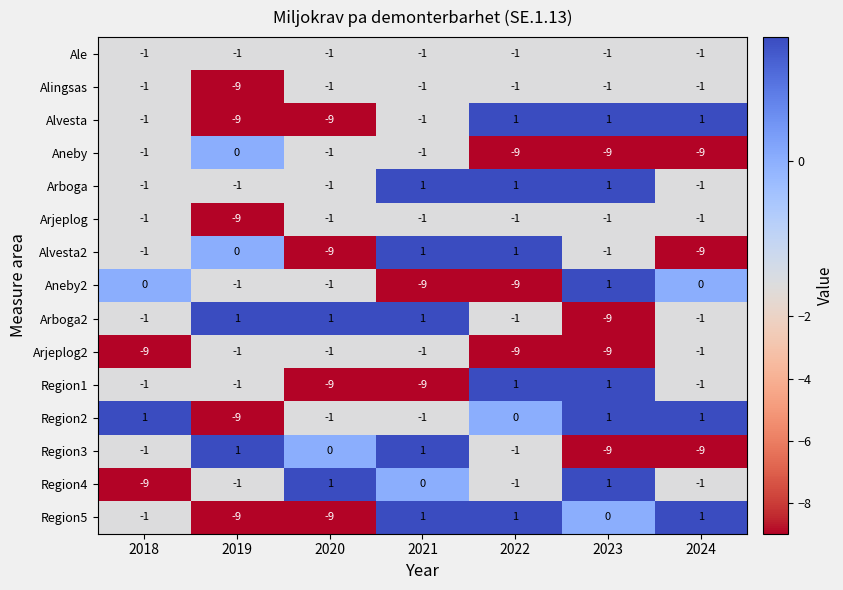

Between 2021 and 2022, which series saw the biggest shift?

Region1